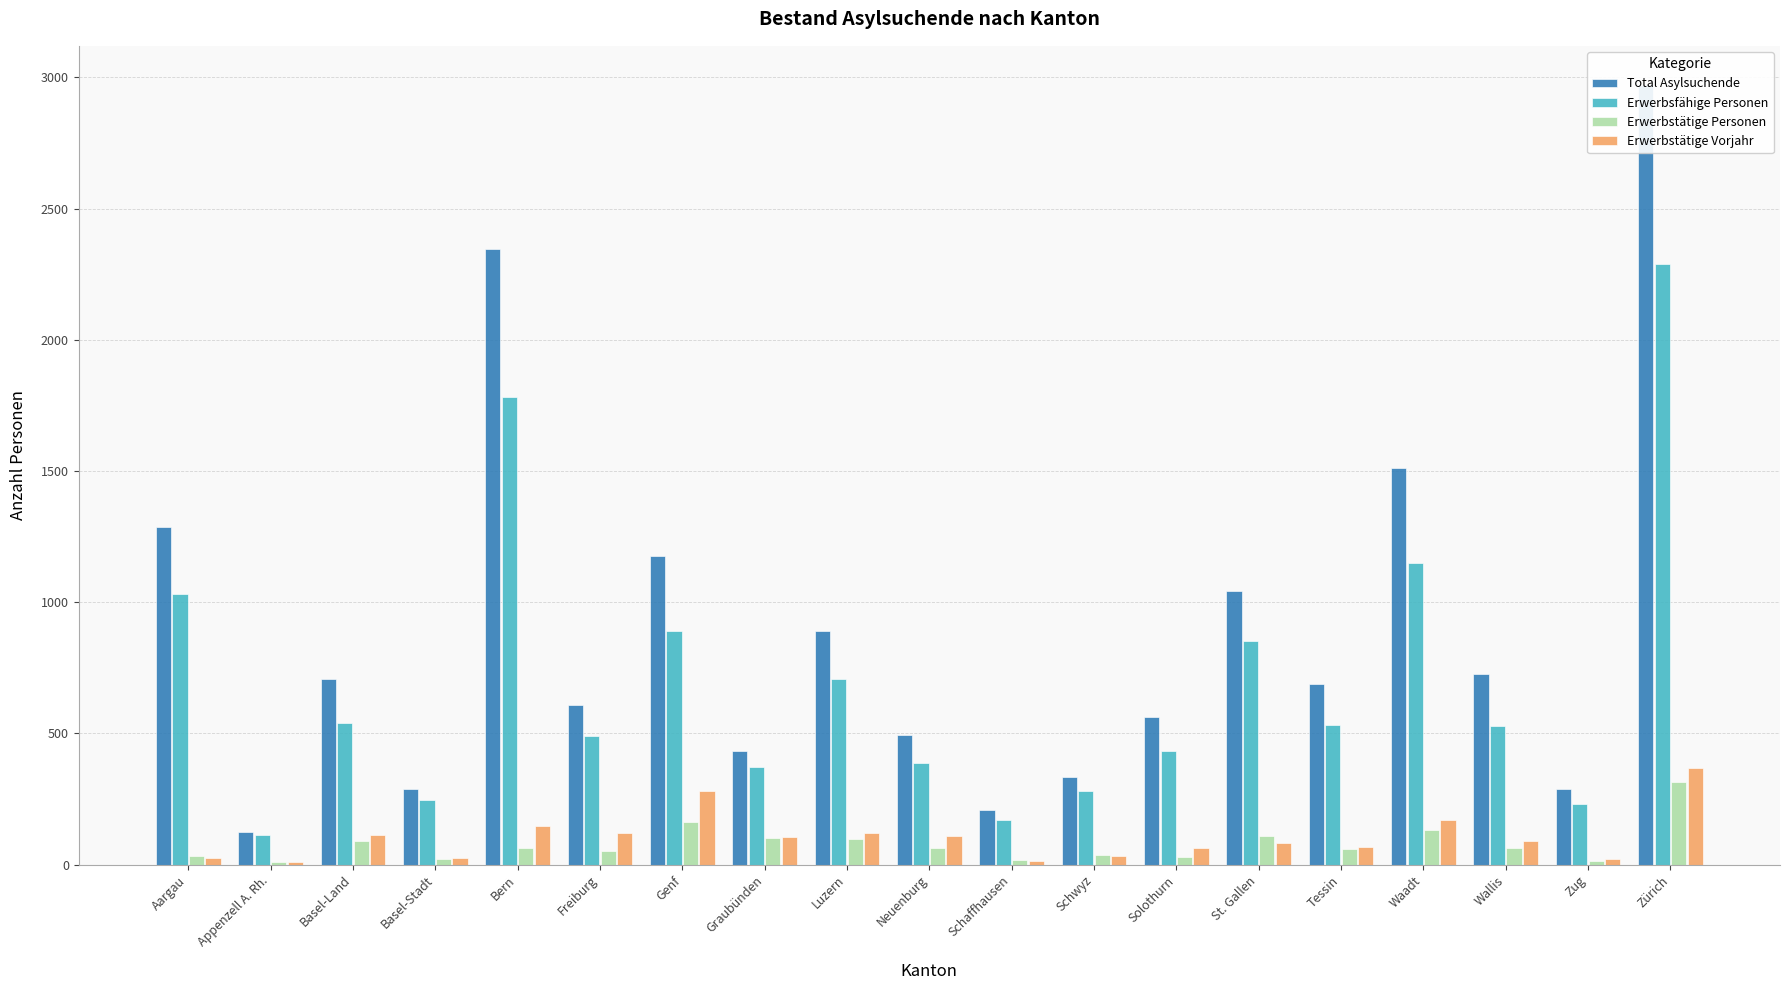

How many bars are there in each group?

4